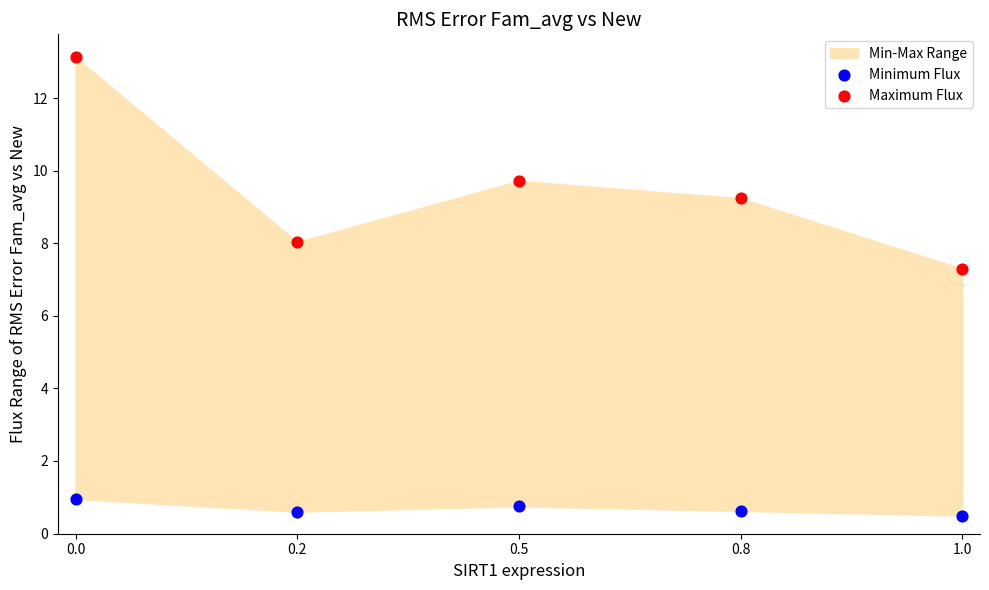

Across all series, what Y value is closest to 6?

7.3